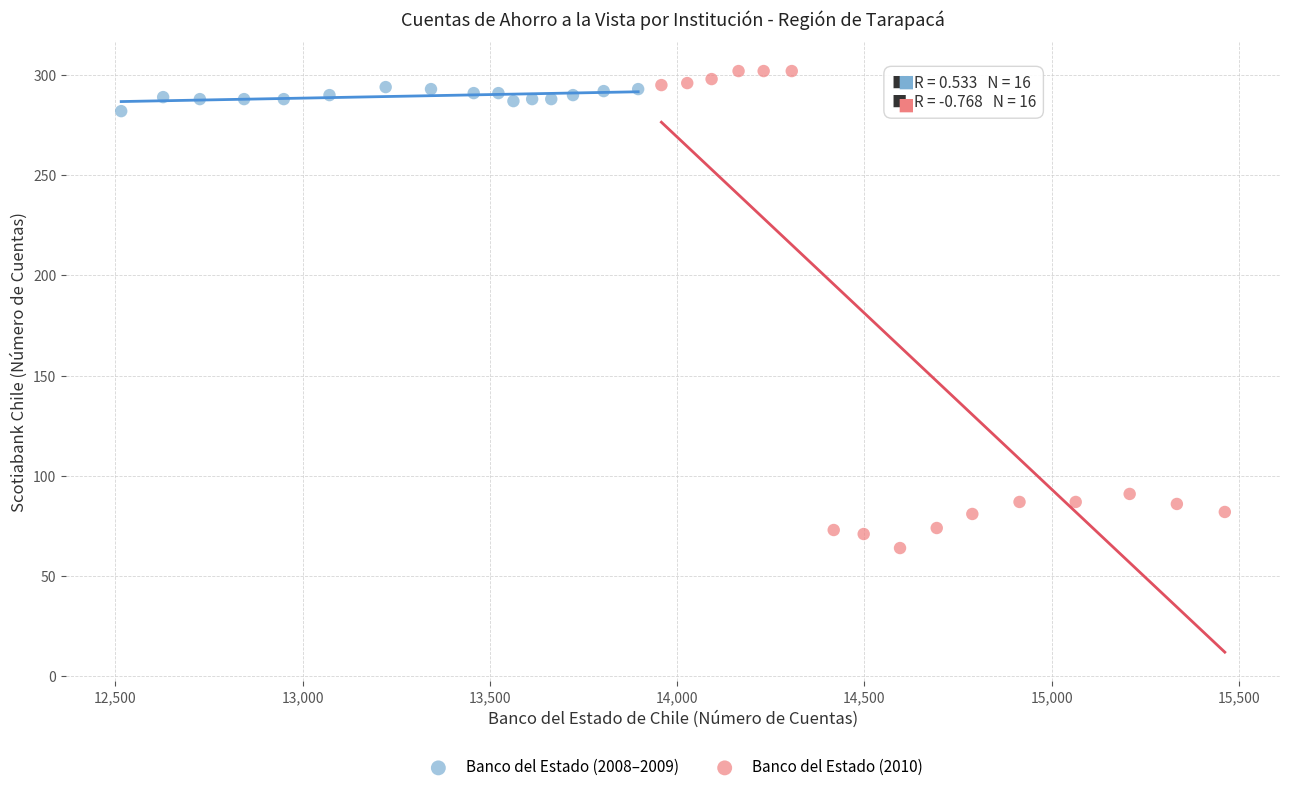

Which series has the largest Y range (max minus min)?

Banco del Estado (2010)